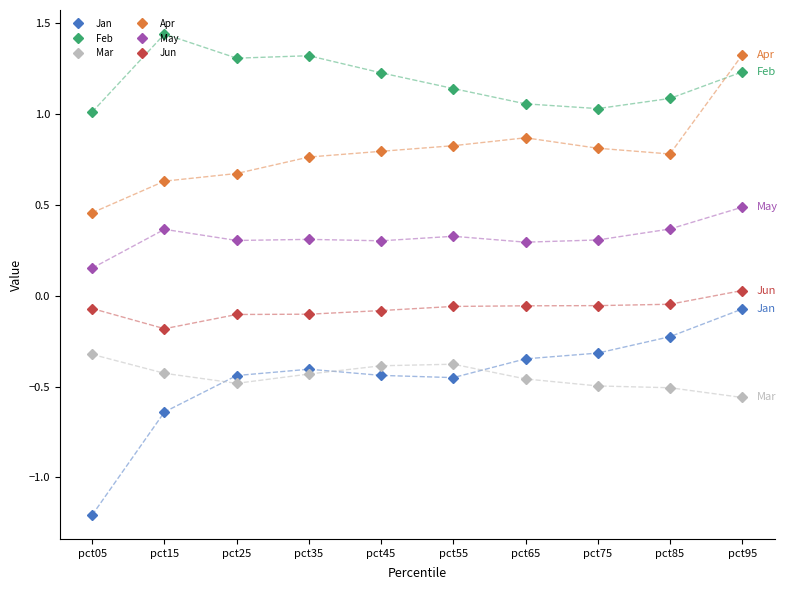

At which category does the chart reach its peak across all series?

pct15